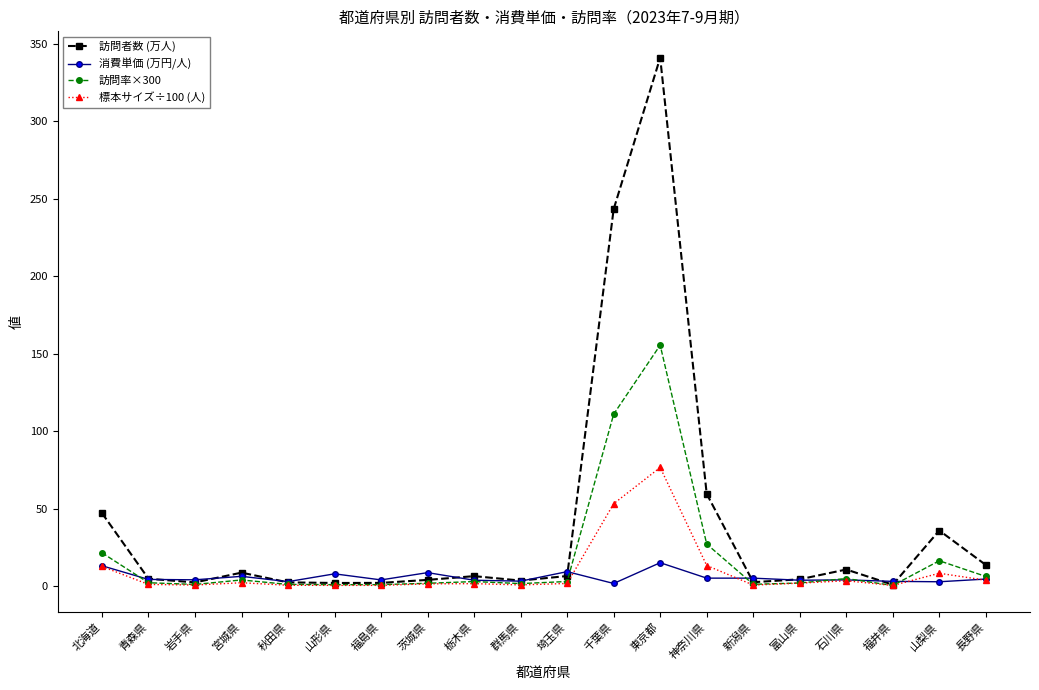

True or false: 訪問者数 (万人) has more than 2 points higher than both neighbors.

True